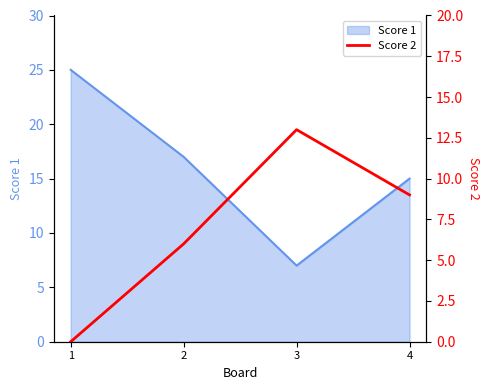

Count the number of values greater than 9.

1